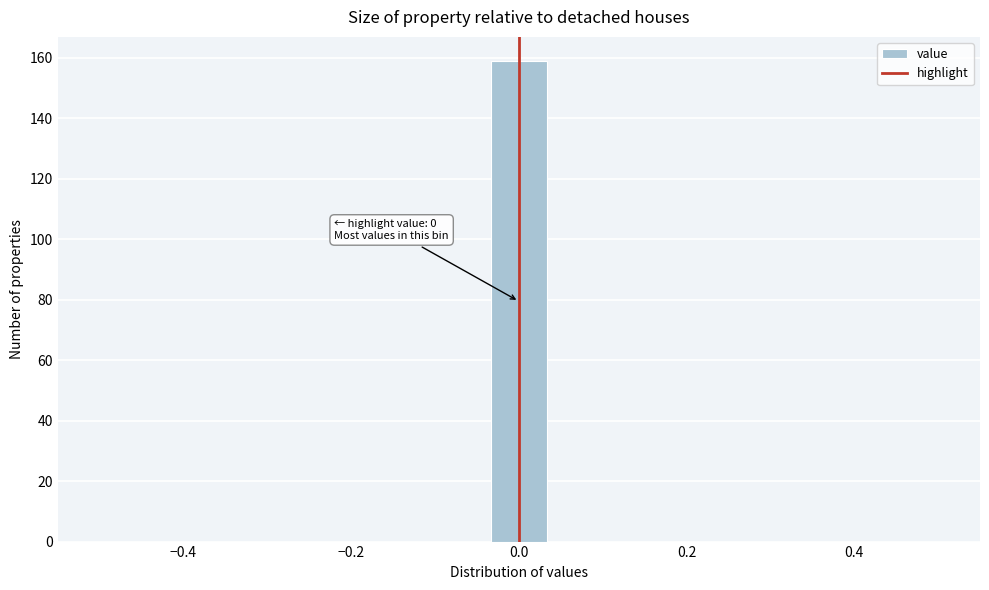

Read against the x-axis, roughly where is the centre of the tallest bar?

0.00